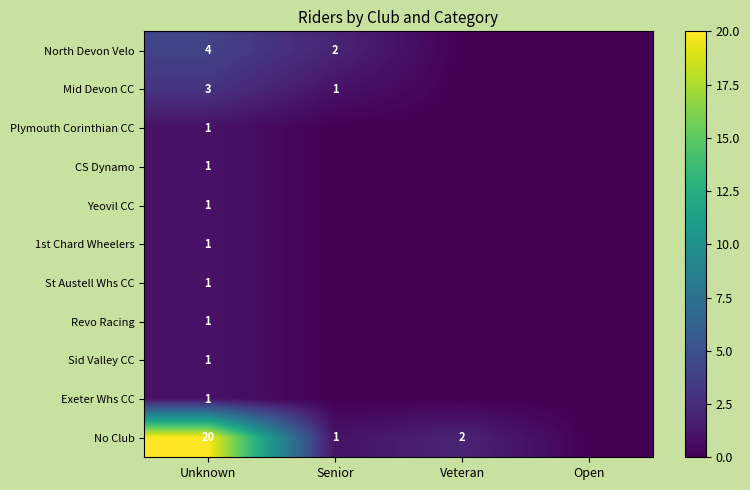

The value of Yeovil CC at Unknown is 1. True or false?

True